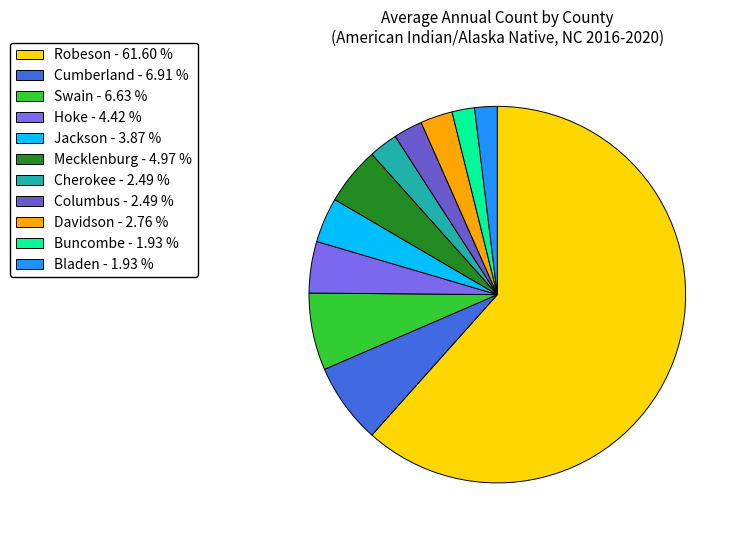

Count the number of slices in the pie.

11